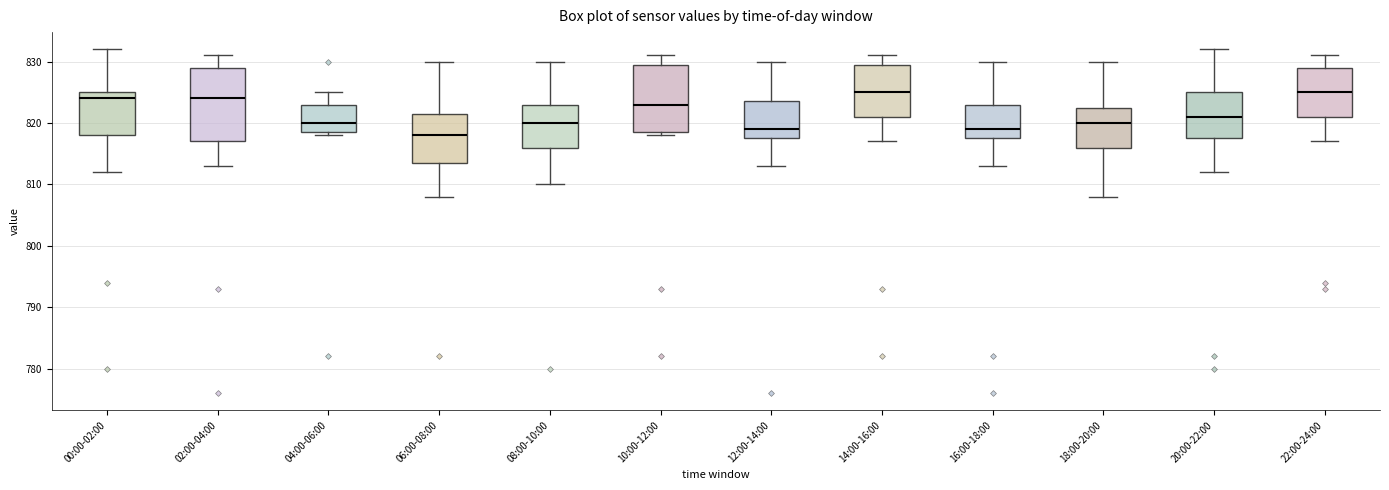

Where does the median line of the box for 04:00-06:00 sit on the y-axis? The values are not printed on the chart, so give them approximately, as read against the axis.

820